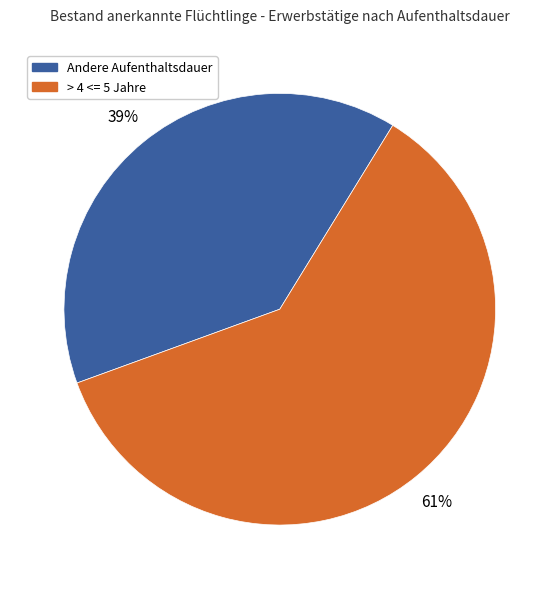

Which slice represents more than half of the pie?

> 4 <= 5 Jahre